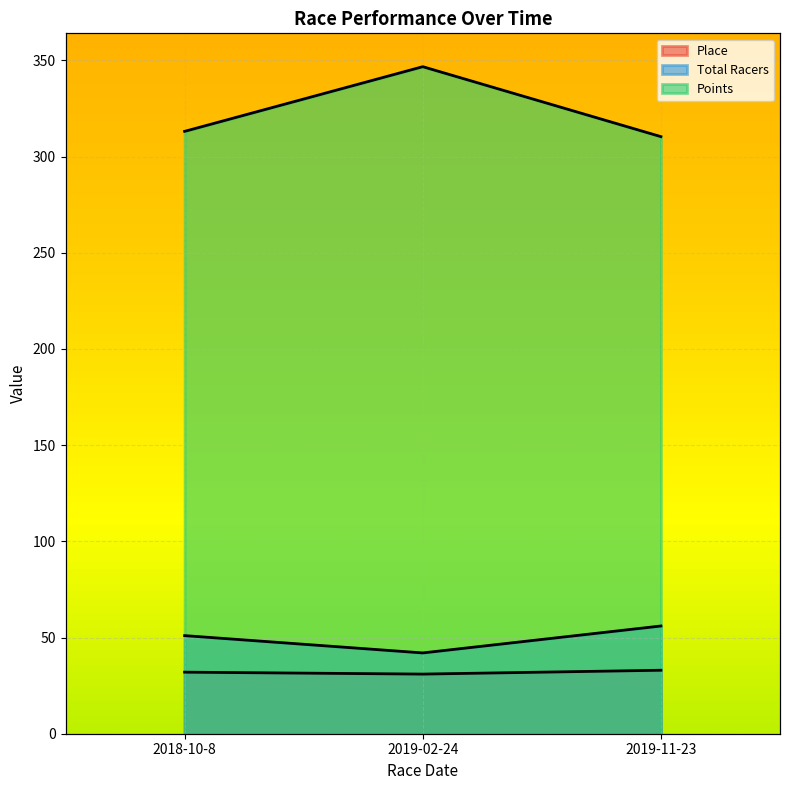

How many lines are shown in the chart?

3